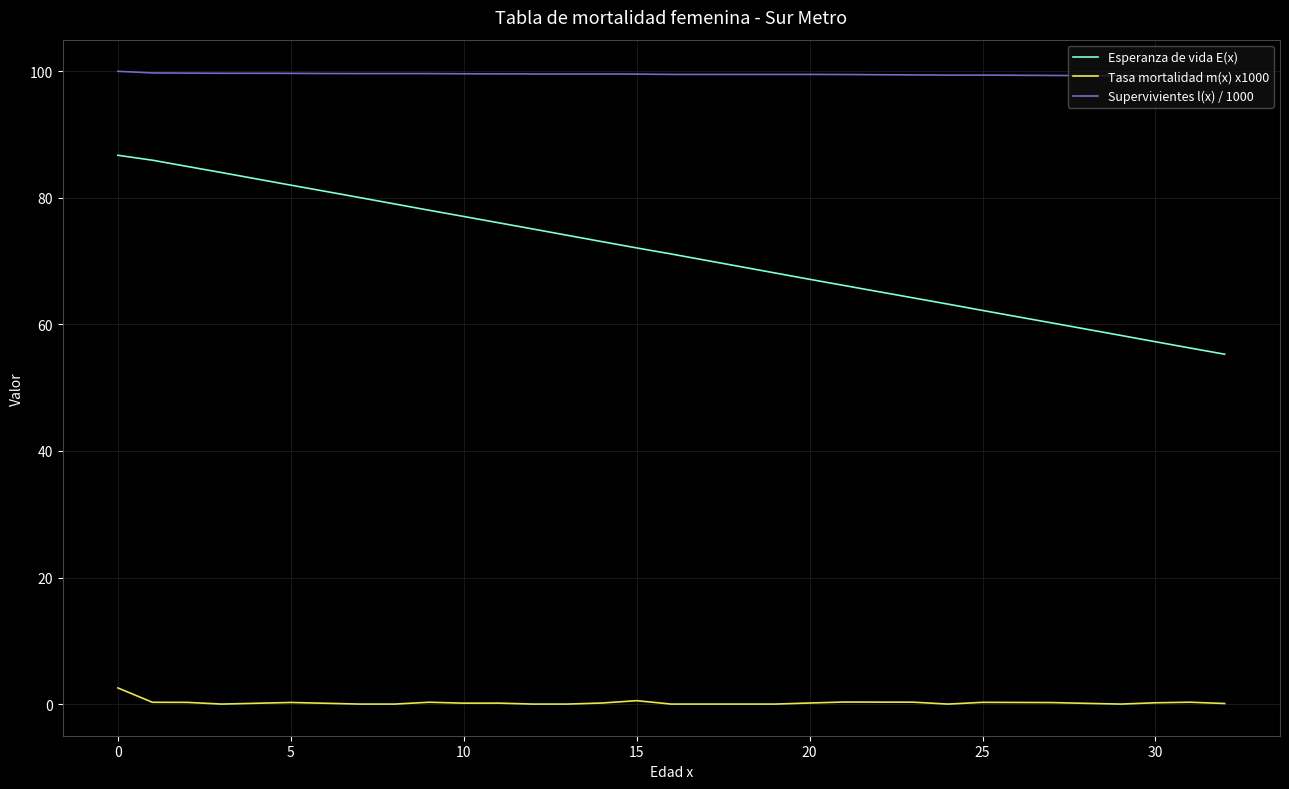

Which series has the widest spread of values?

Esperanza de vida E(x)